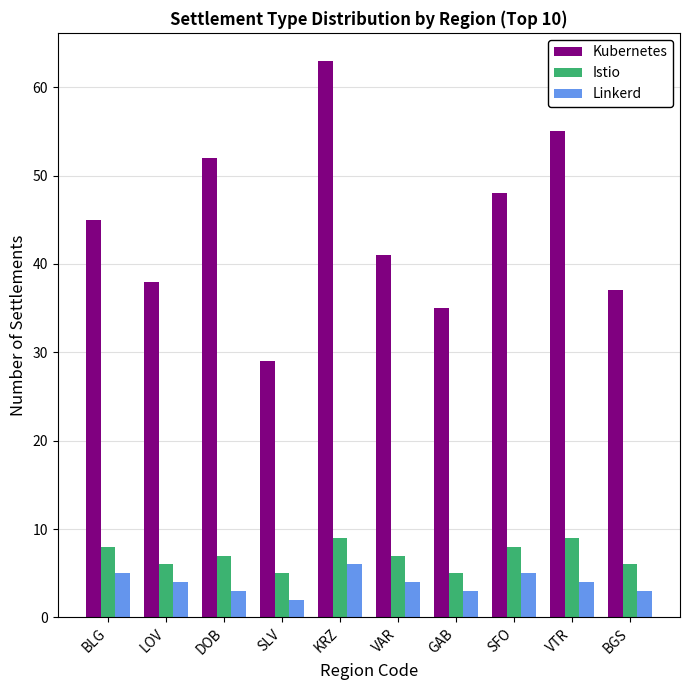

Are the bars horizontal?

No